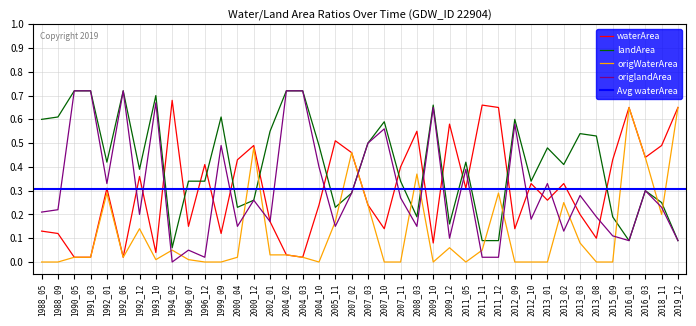

Is the value of origWaterArea at 2016_01 greater than the value of origlandArea at 2009_12?

Yes